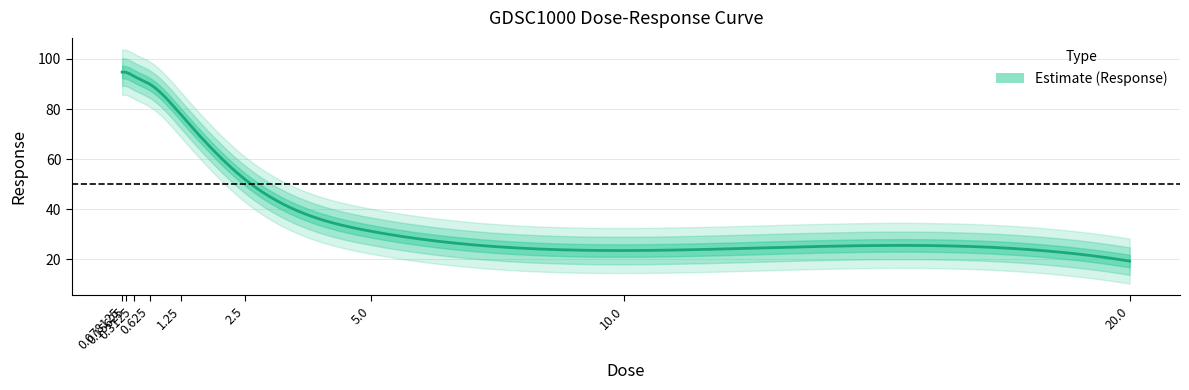

How many values exceed 77?

5